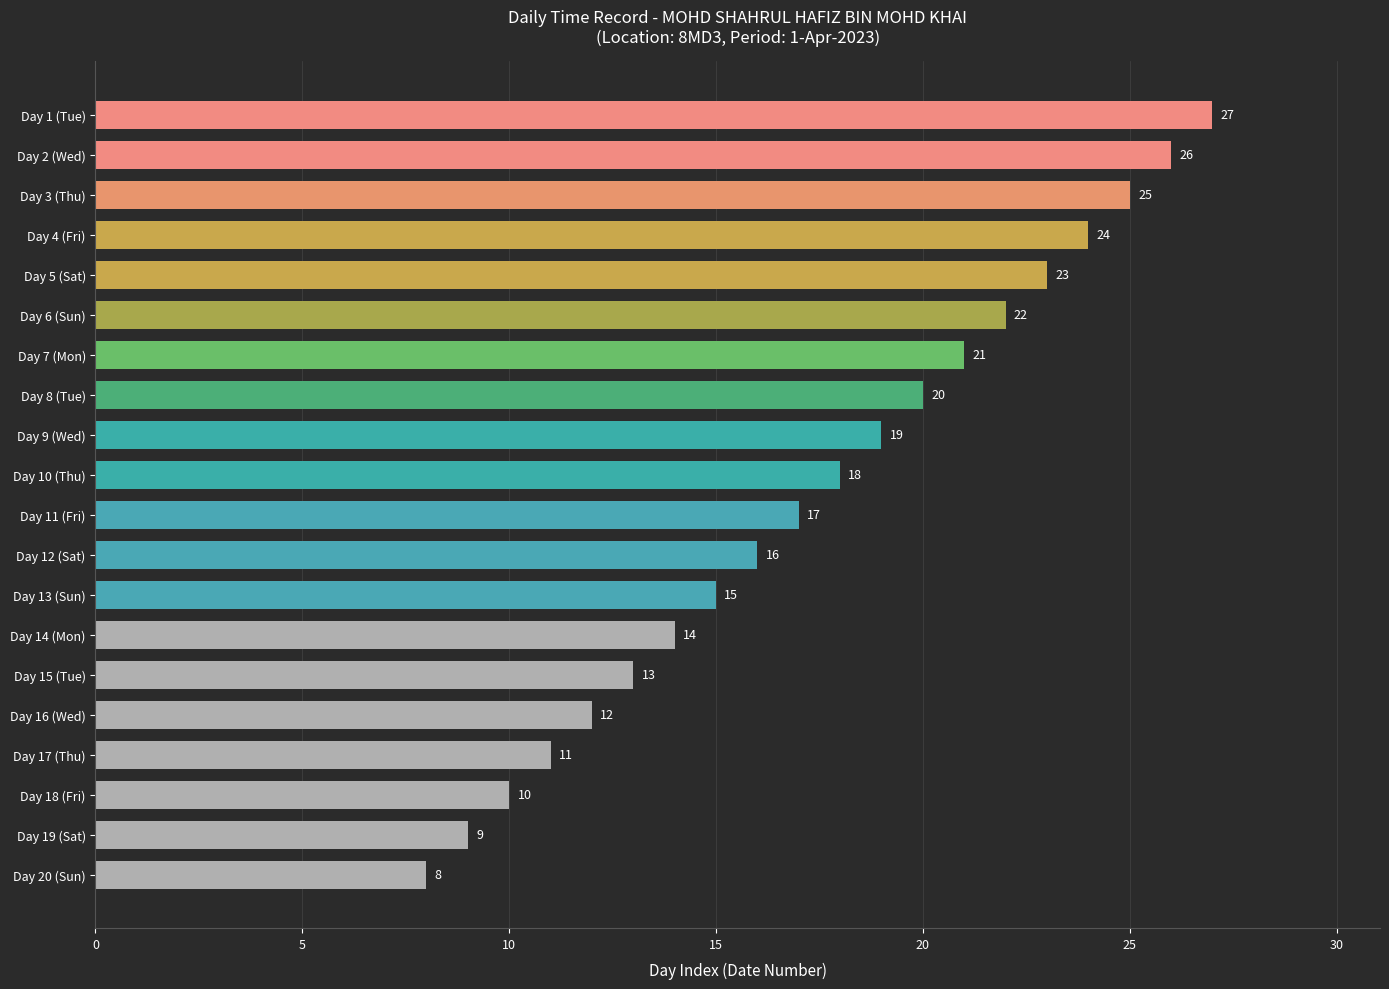

What is the ratio of the value at Day 5 (Sat) to the value at Day 9 (Wed)?

1.2